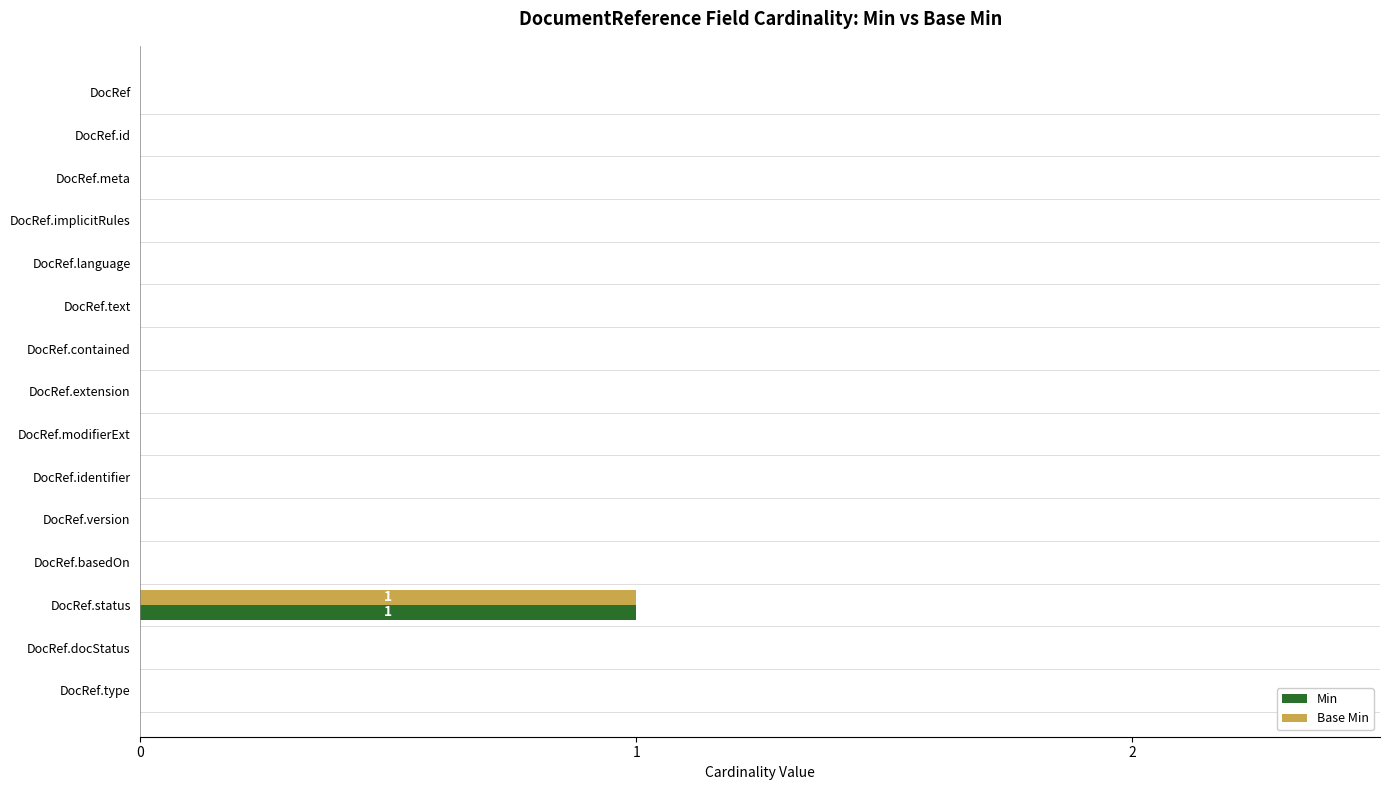

True or false: Min has a value of 0 at DocRef.type.

True